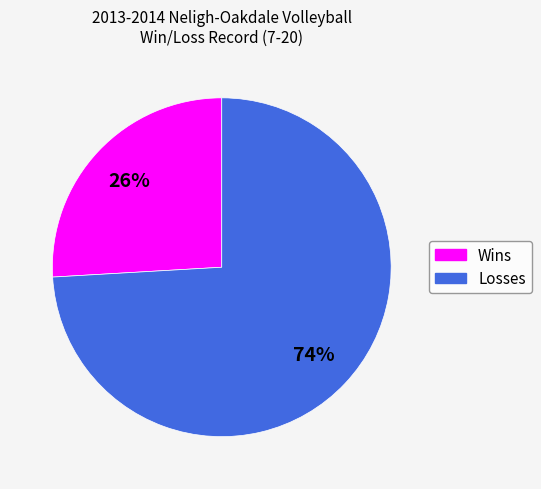

Is it true that Losses is 74% of the pie?

True